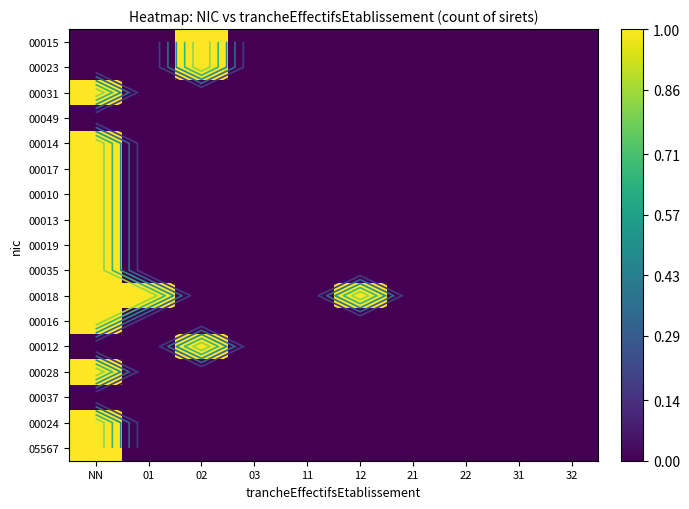

At how many categories does at least one series exceed 0?

4